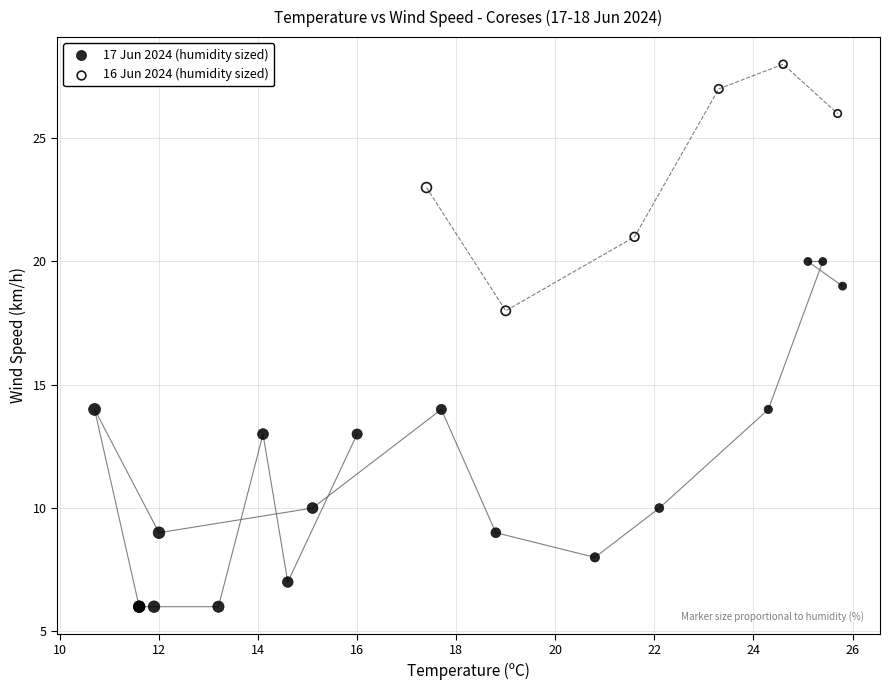

Which series reaches the minimum Y coordinate?

17 Jun 2024 (humidity sized)